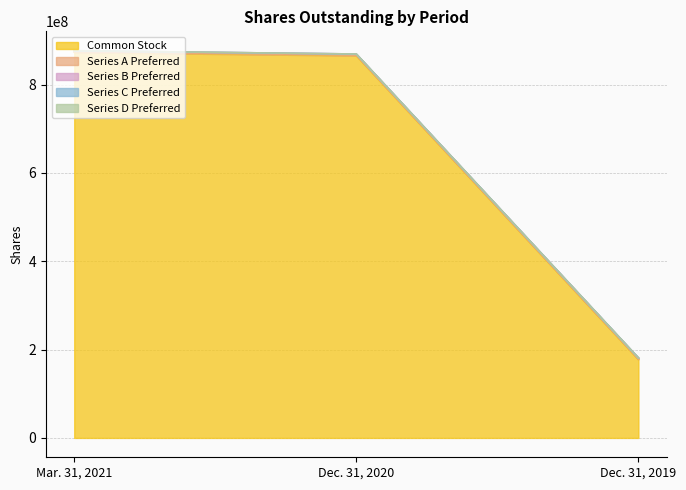

True or false: Mar. 31, 2021 has a value of 30749 at Series D Preferred.

True